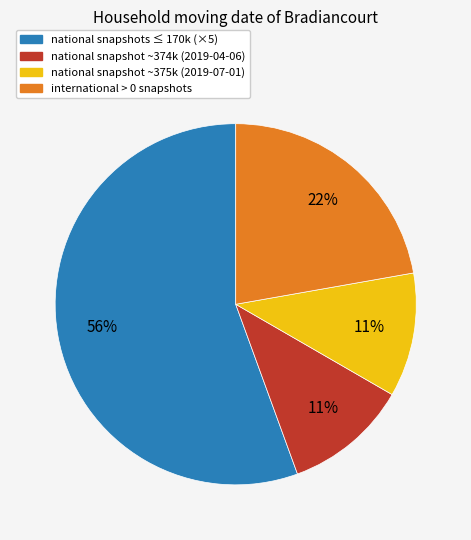

Is it true that national snapshots ≤ 170k (×5) is 70% of the pie?

False